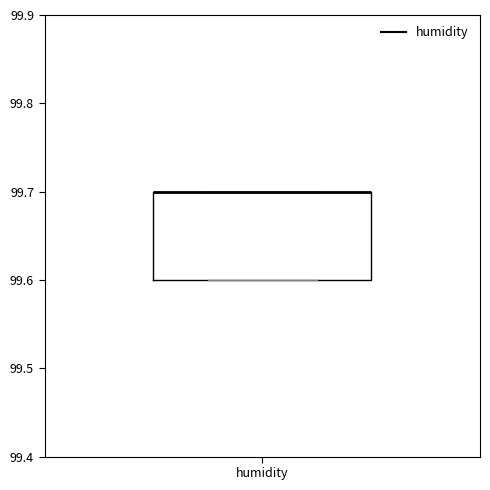

Where is the upper edge of the box for humidity on the y-axis? The values are not printed on the chart, so give them approximately, as read against the axis.

99.7